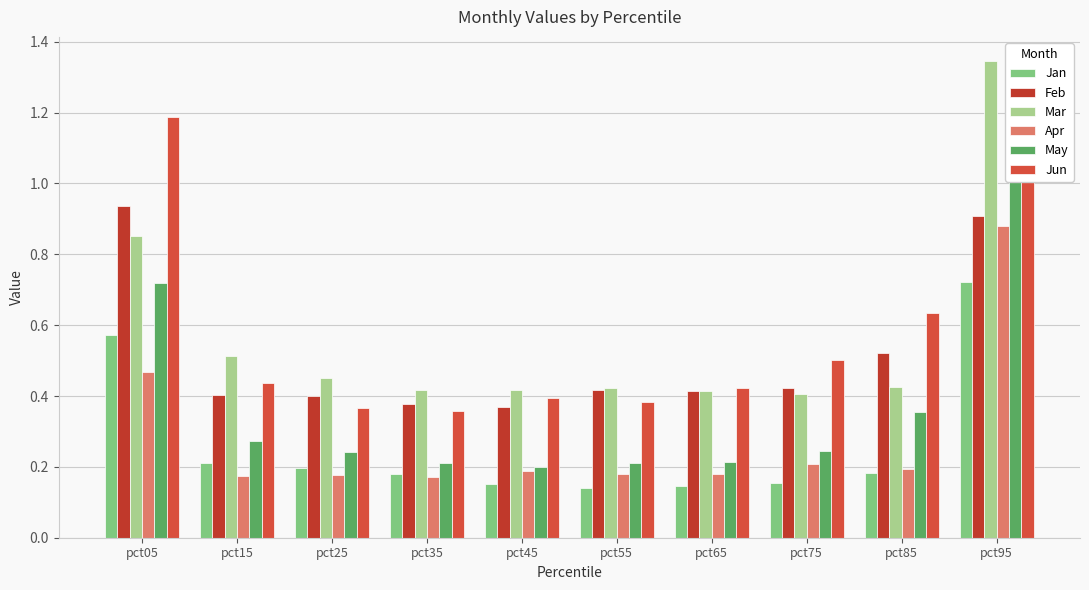

What is the difference between the highest and lowest values at pct15?

0.3